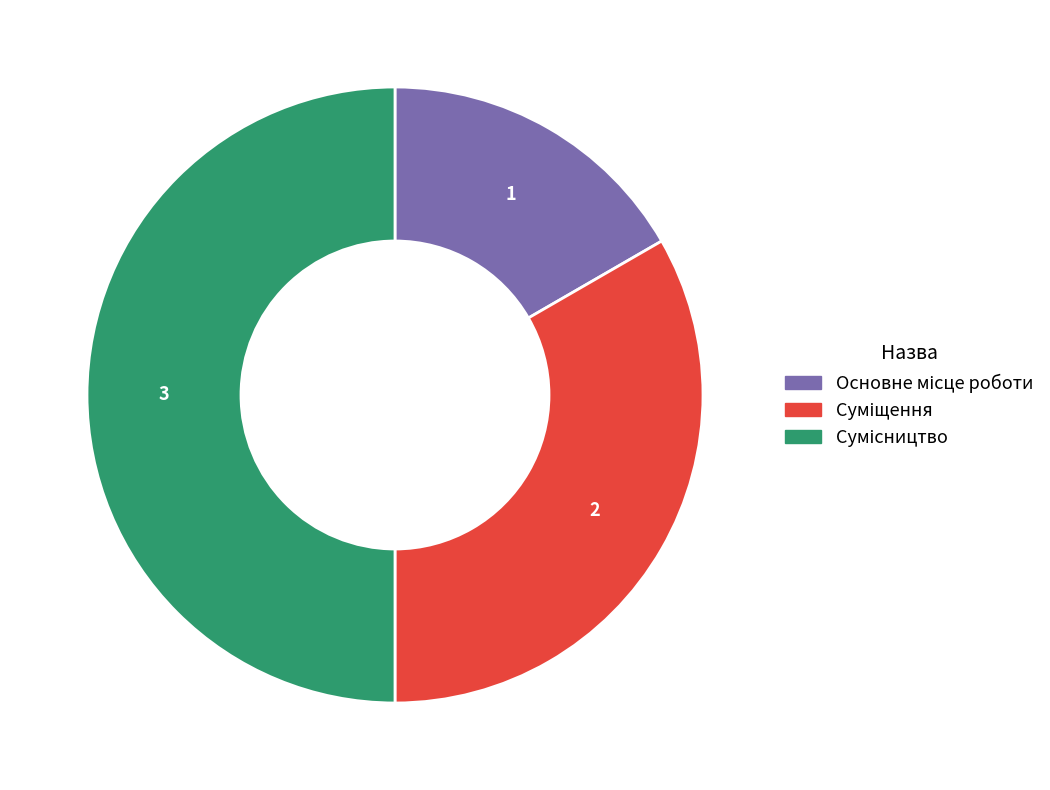

Is Основне місце роботи the majority of the pie?

No